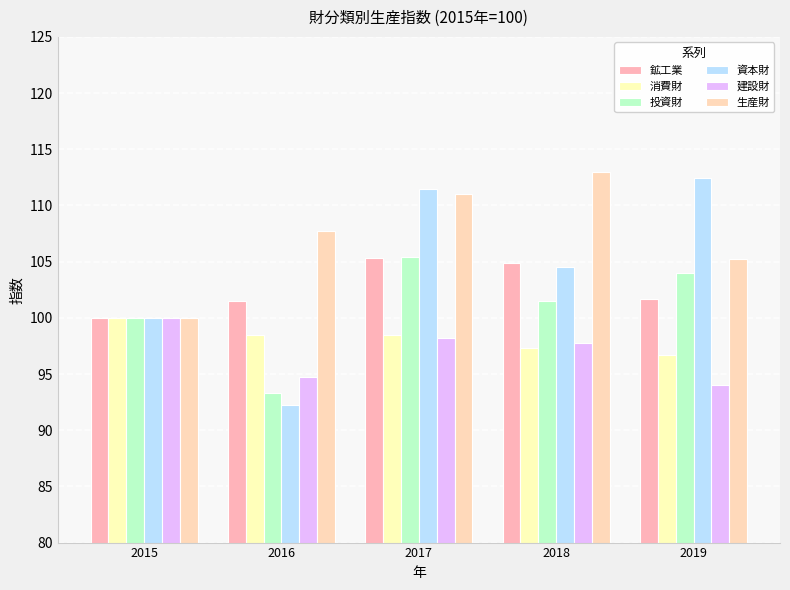

Is the value of 建設財 at 2017 greater than the value of 鉱工業 at 2015?

No